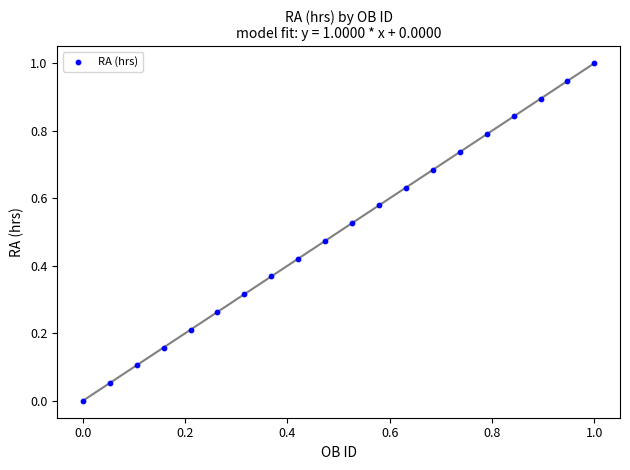

What is the range of X values (max minus min)?

1.0